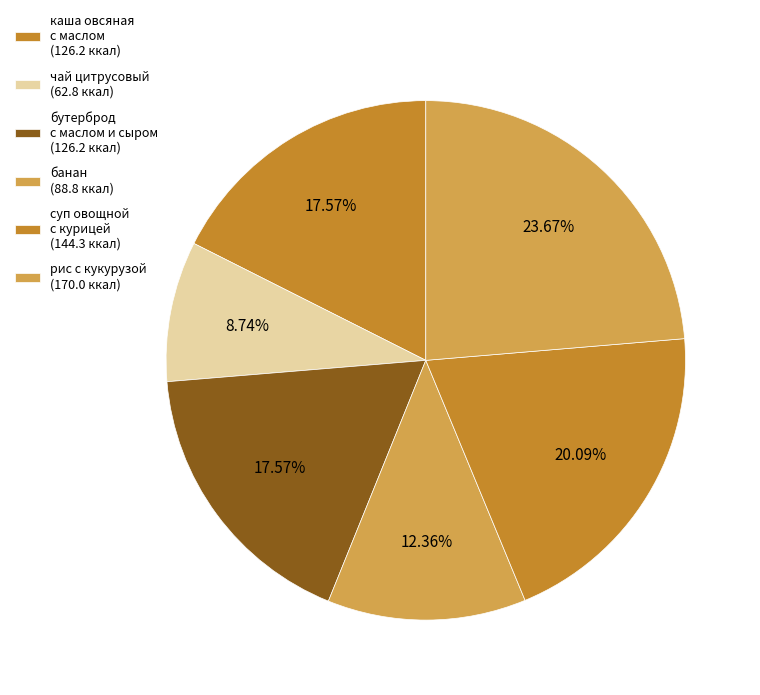

How many segments does this pie chart have?

6